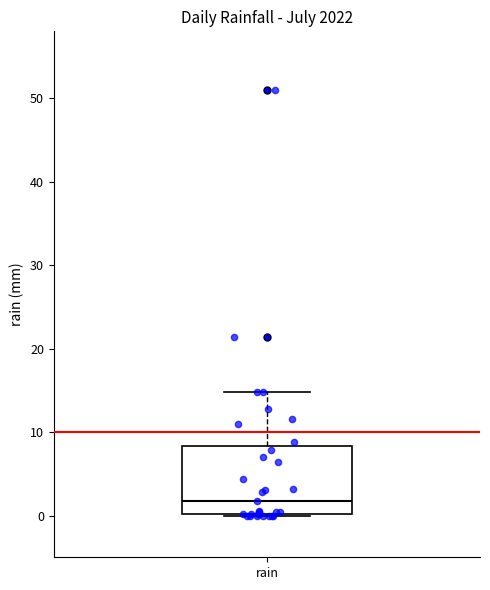

Where does the upper whisker of the box for rain end on the y-axis? The values are not printed on the chart, so give them approximately, as read against the axis.

15